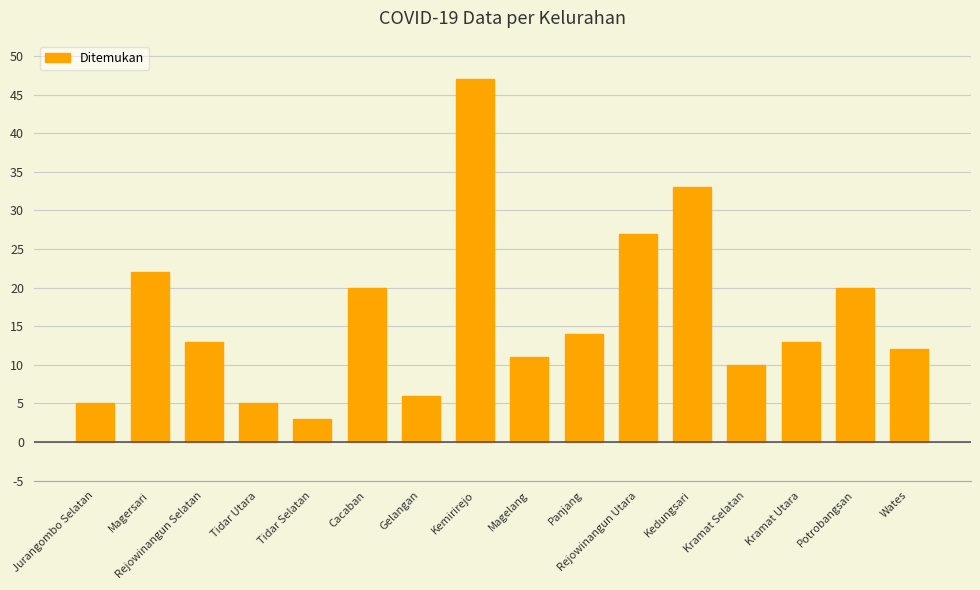

What is the change in value from Kedungsari to Kramat Utara?

-20